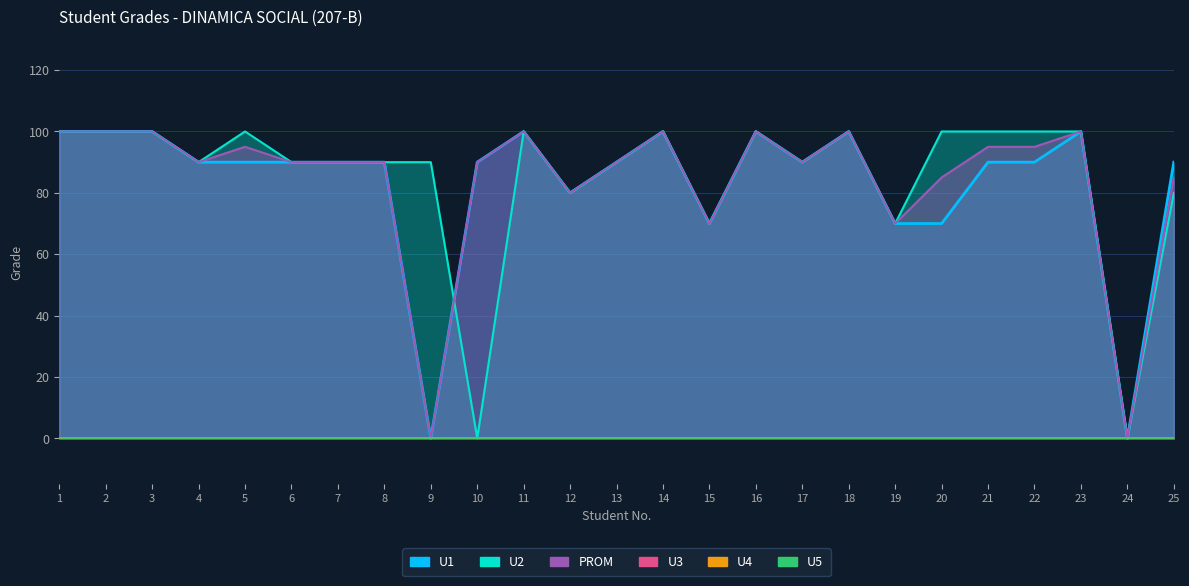

Between which two adjacent categories do U2 and PROM first intersect?

9 and 10